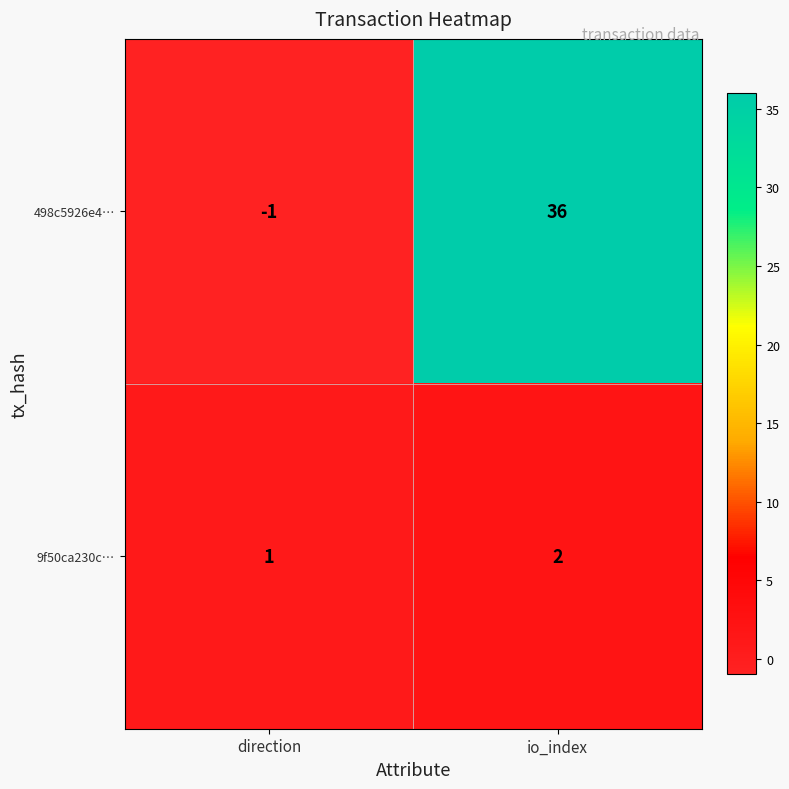

Which series has the largest total across all categories?

498c5926e4…